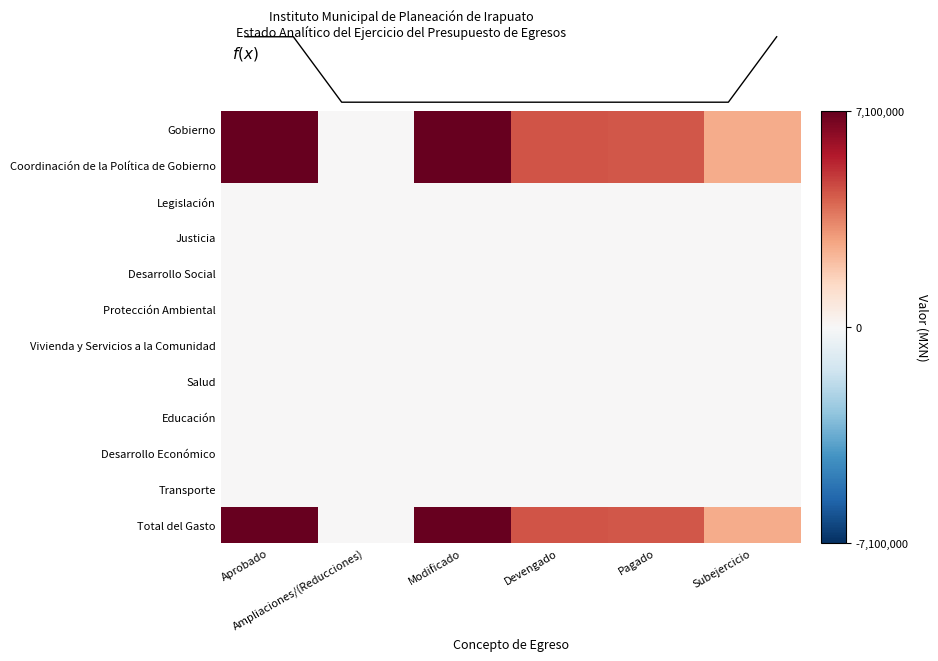

What value does the Gobierno series have at Devengado?

4443098.3